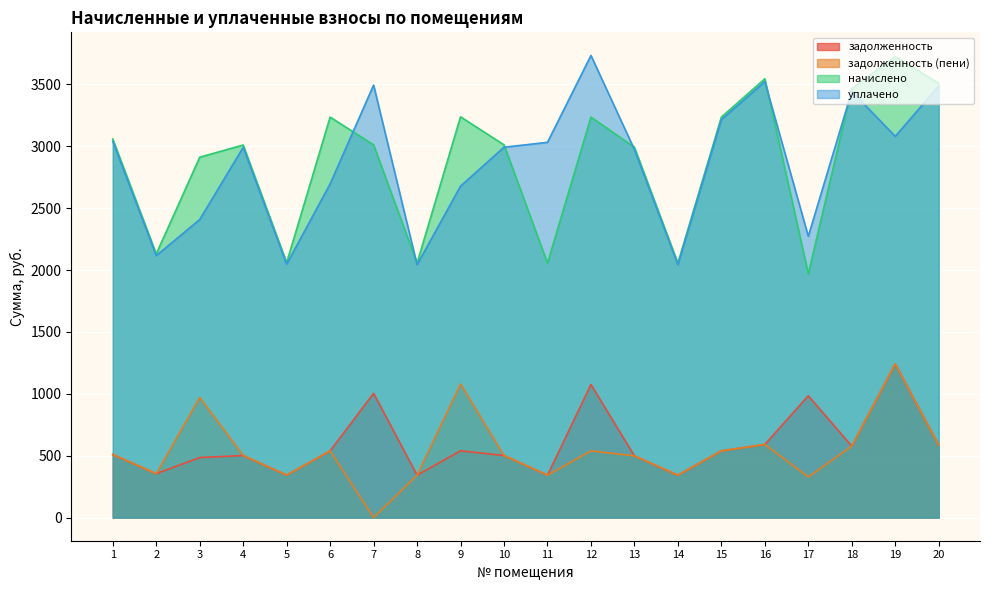

Rank the series at 11 from highest to lowest value.

уплачено, начислено, задолженность, задолженность (пени)